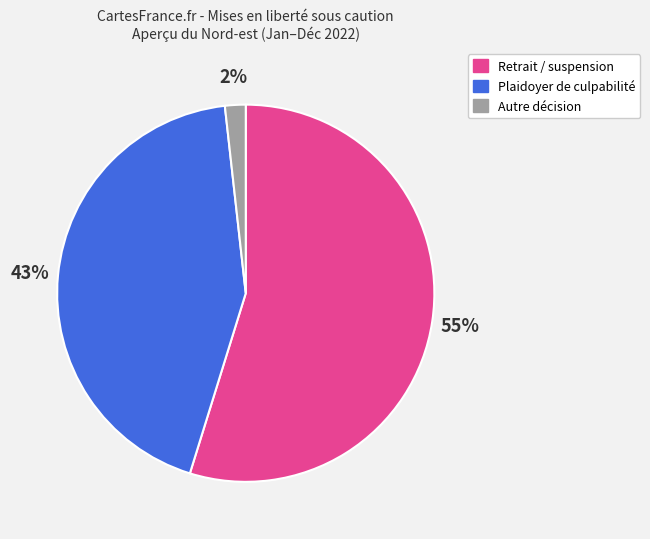

Is there any slice that represents more than half of the pie?

Yes